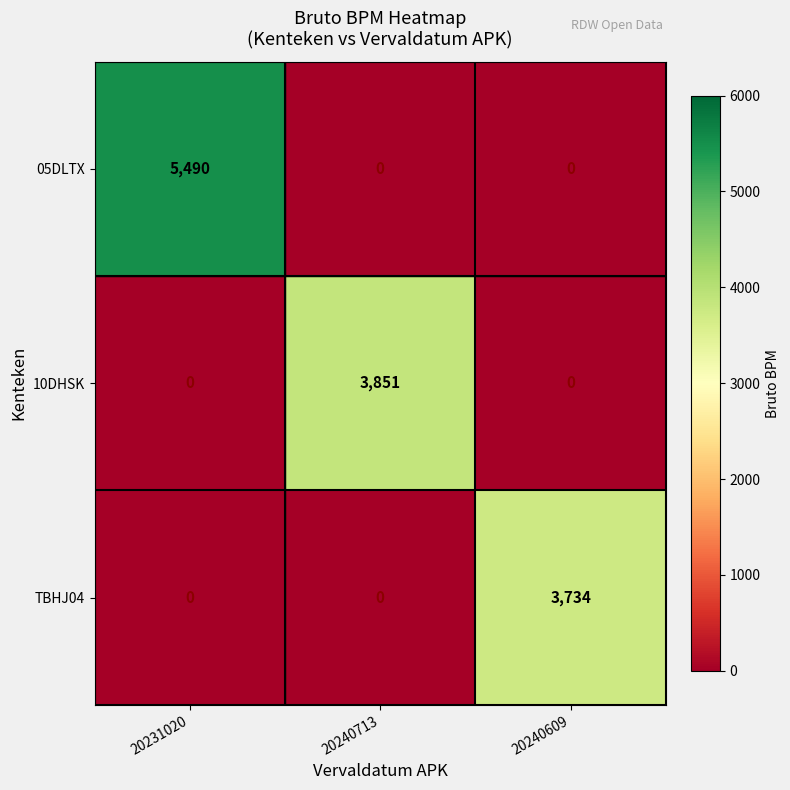

Reading left to right, transcribe all the data shown in this chart.

05DLTX: 5490	0	0
10DHSK: 0	3851	0
TBHJ04: 0	0	3734